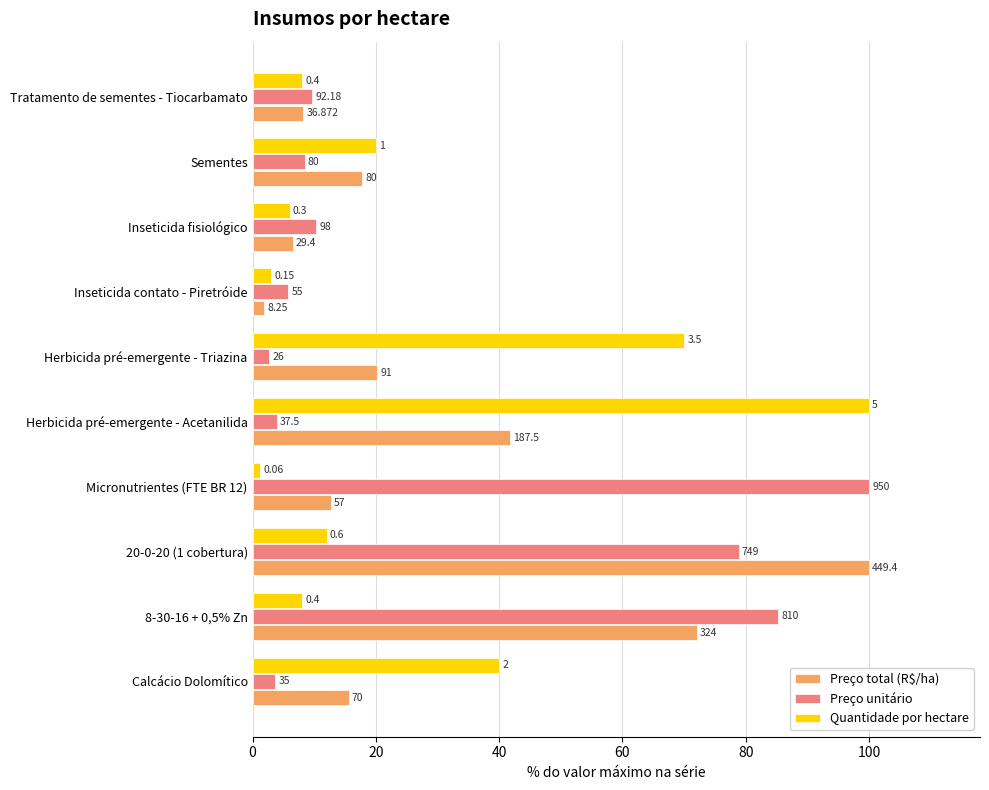

Which series has the largest total across all categories?

Preço unitário